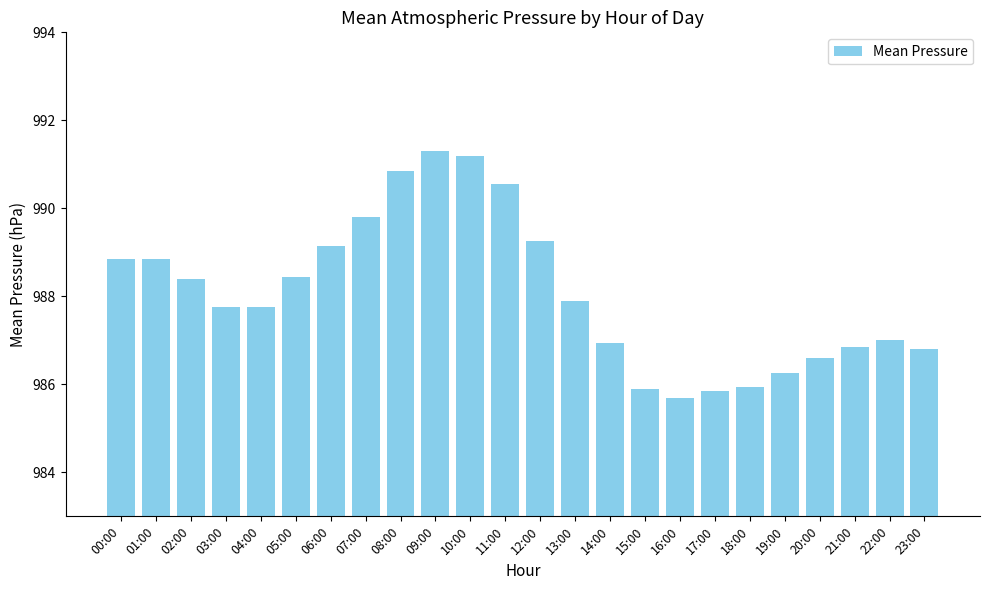

True or false: the data shows 1507.2 at 08:00.

False